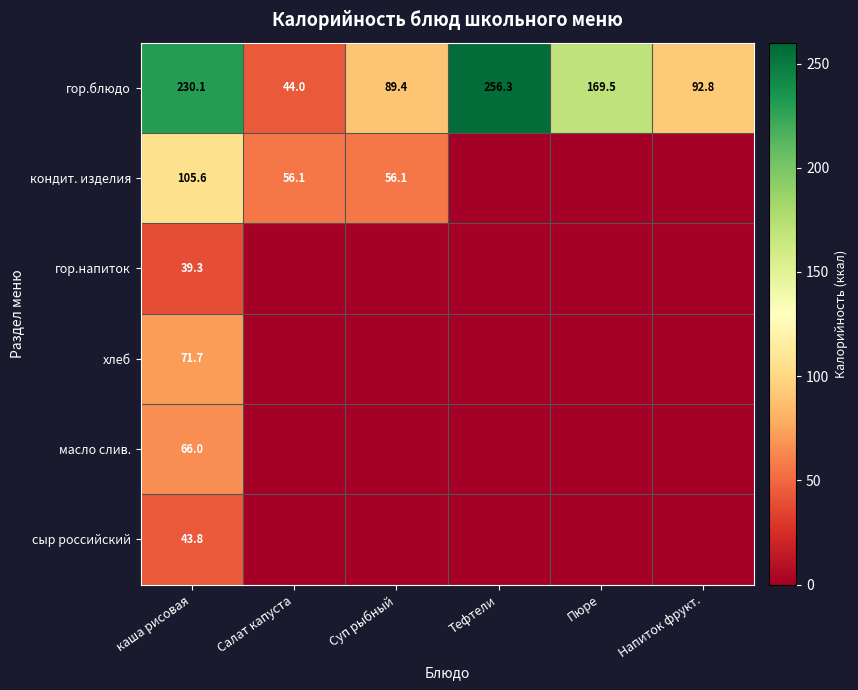

How many distinct data groups are displayed?

6